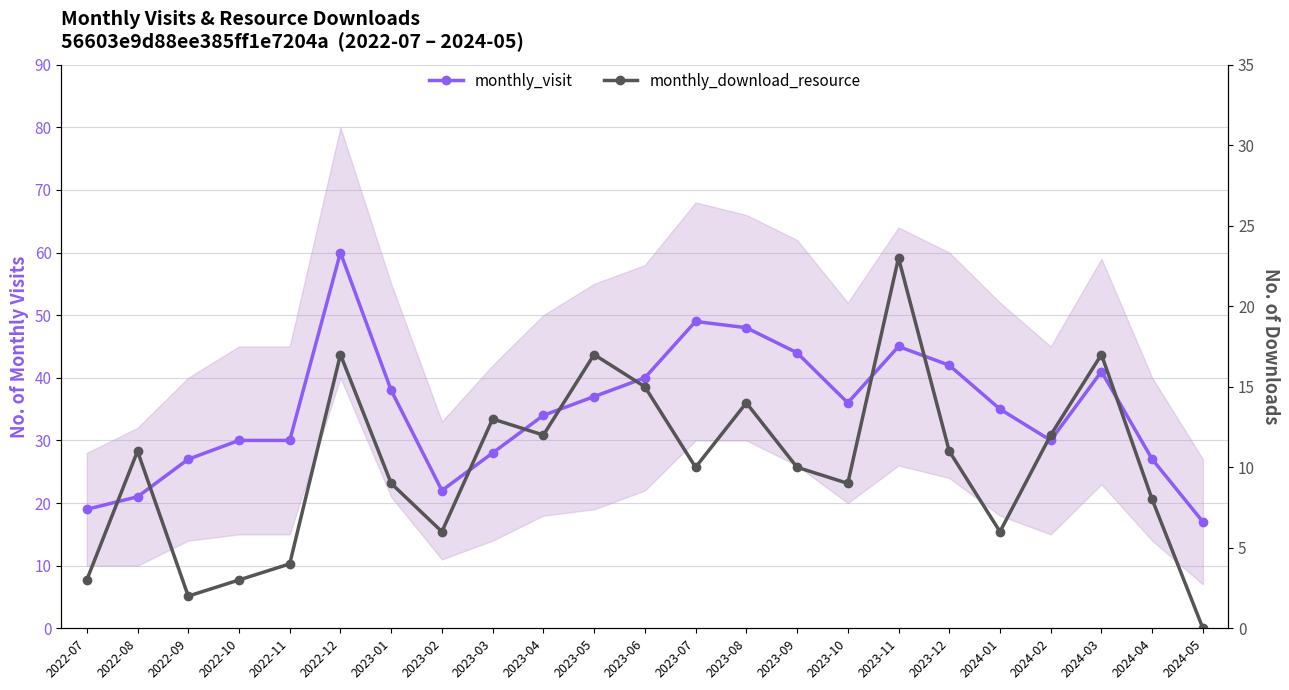

Which category has the highest value in the monthly_download_resource series?

2023-11